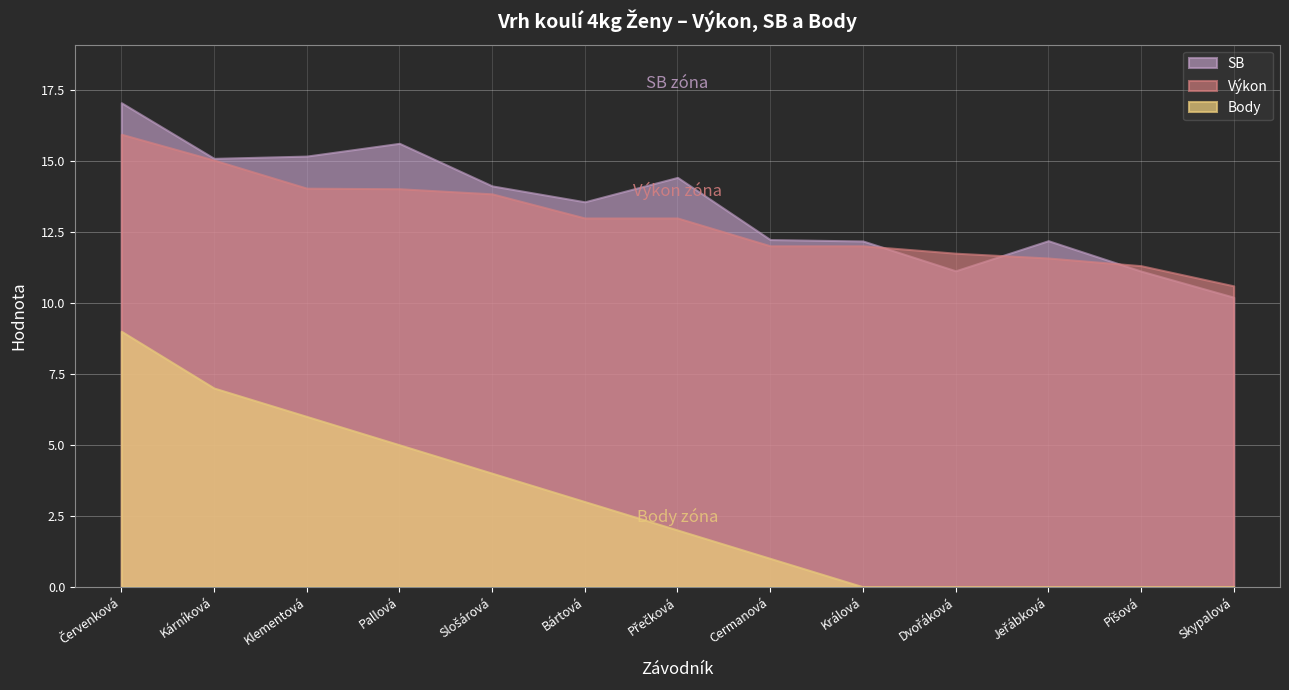

True or false: Výkon has more than 1 points higher than both neighbors.

False